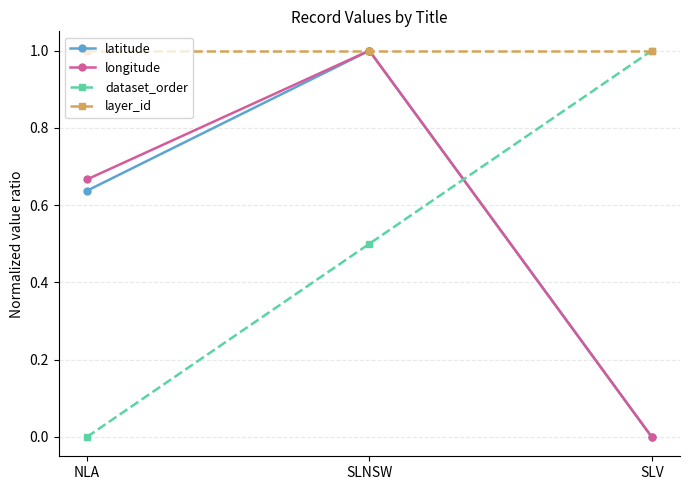

True or false: longitude has a value of 0.4 at SLNSW.

False